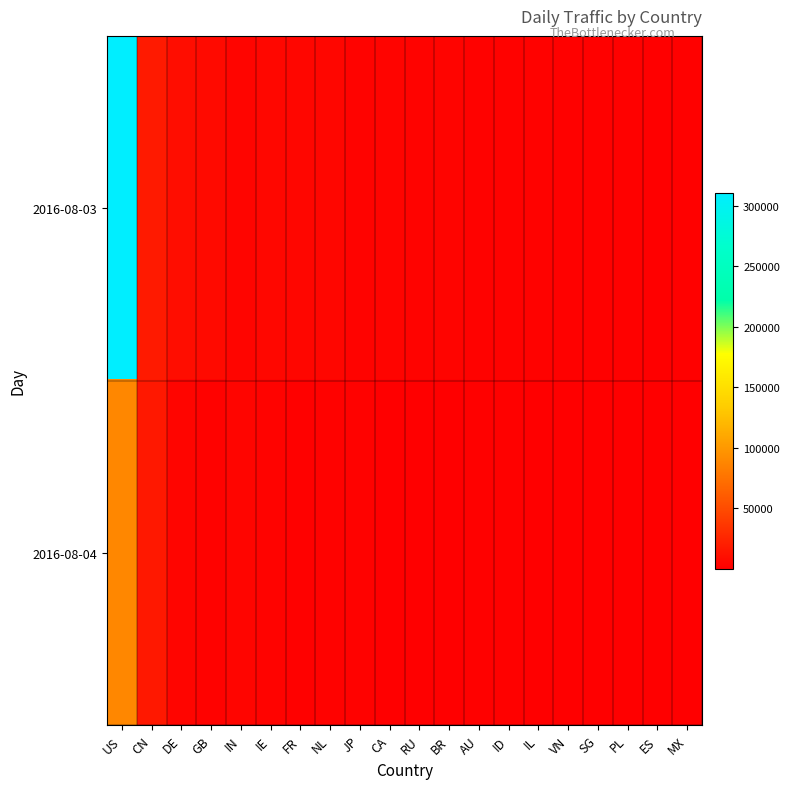

Reading left to right, what are all the values shown in this chart?

2016-08-03: US=310947	CN=17251	DE=9334	GB=7277	IN=4357	IE=5524	FR=4911	NL=4592	JP=2701	CA=3801	RU=2903	BR=3640	AU=2267	ID=2044	IL=2261	VN=1544	SG=1464	PL=1490	ES=1312	MX=1473
2016-08-04: US=88465	CN=16143	DE=3905	GB=2437	IN=4223	IE=2754	FR=2004	NL=2073	JP=2247	CA=433	RU=1299	BR=221	AU=1587	ID=1566	IL=683	VN=1002	SG=922	PL=789	ES=474	MX=212